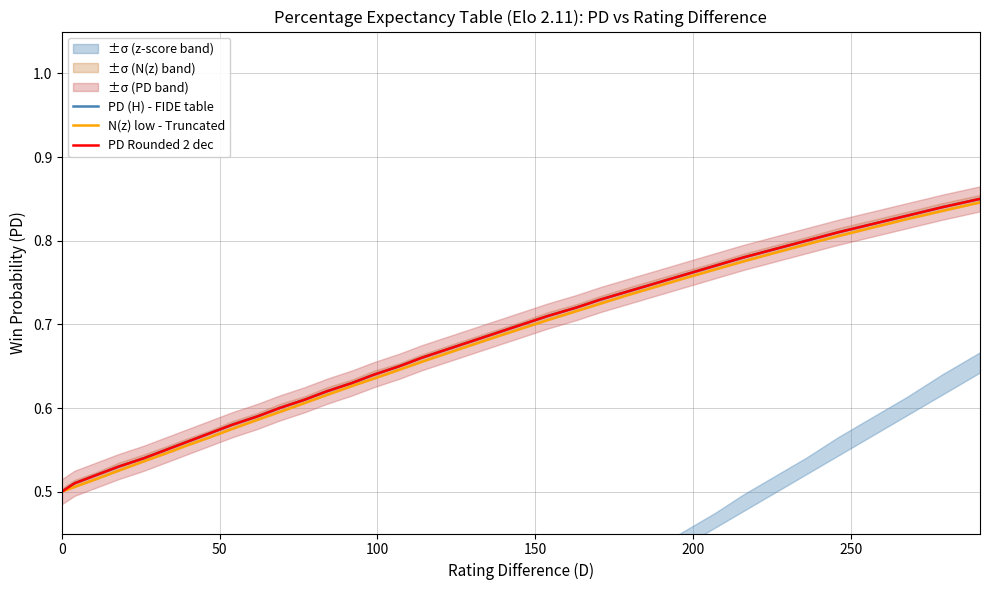

At how many categories does at least one series exceed 0?

36